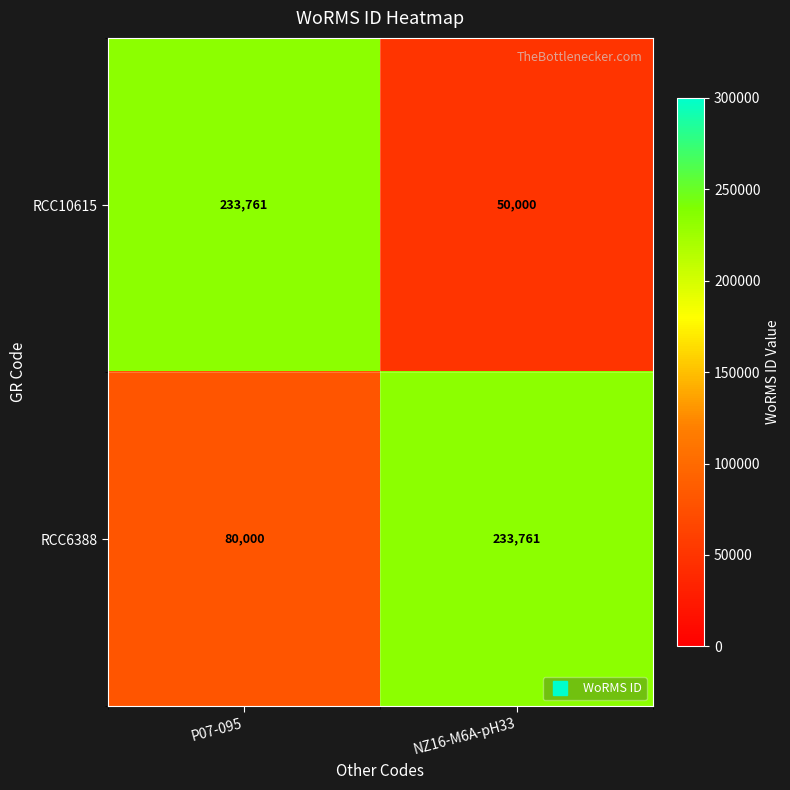

Is it true that RCC6388 equals 80000 at P07-095?

True